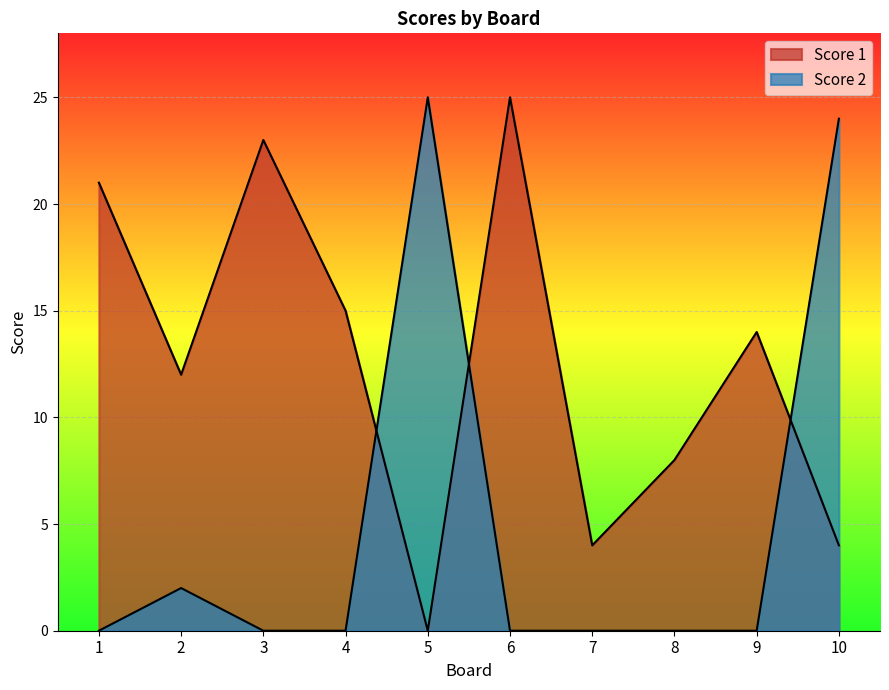

Rank the series at 8 from lowest to highest value.

Score 2, Score 1